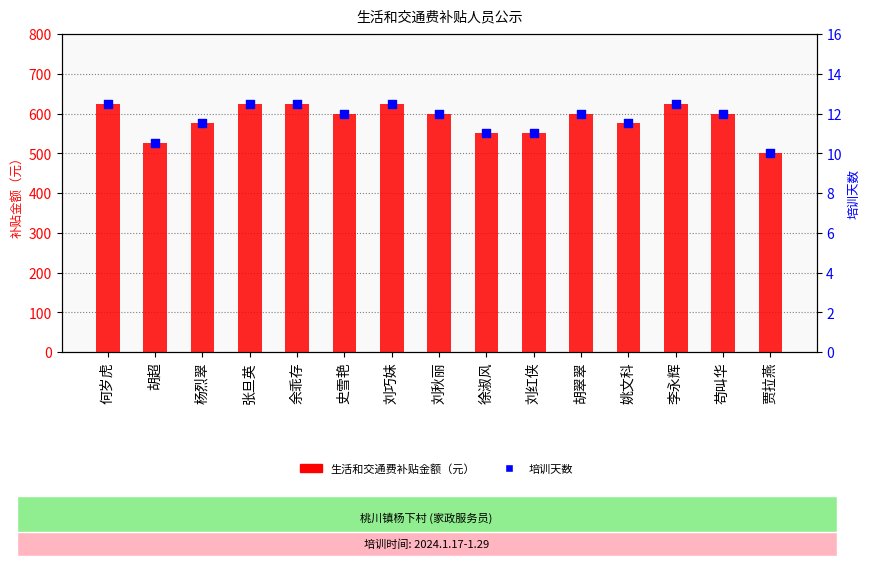

Is the value of 生活和交通费补贴金额（元） at 刘巧妹 greater than the value of 培训天数 at 胡超?

Yes